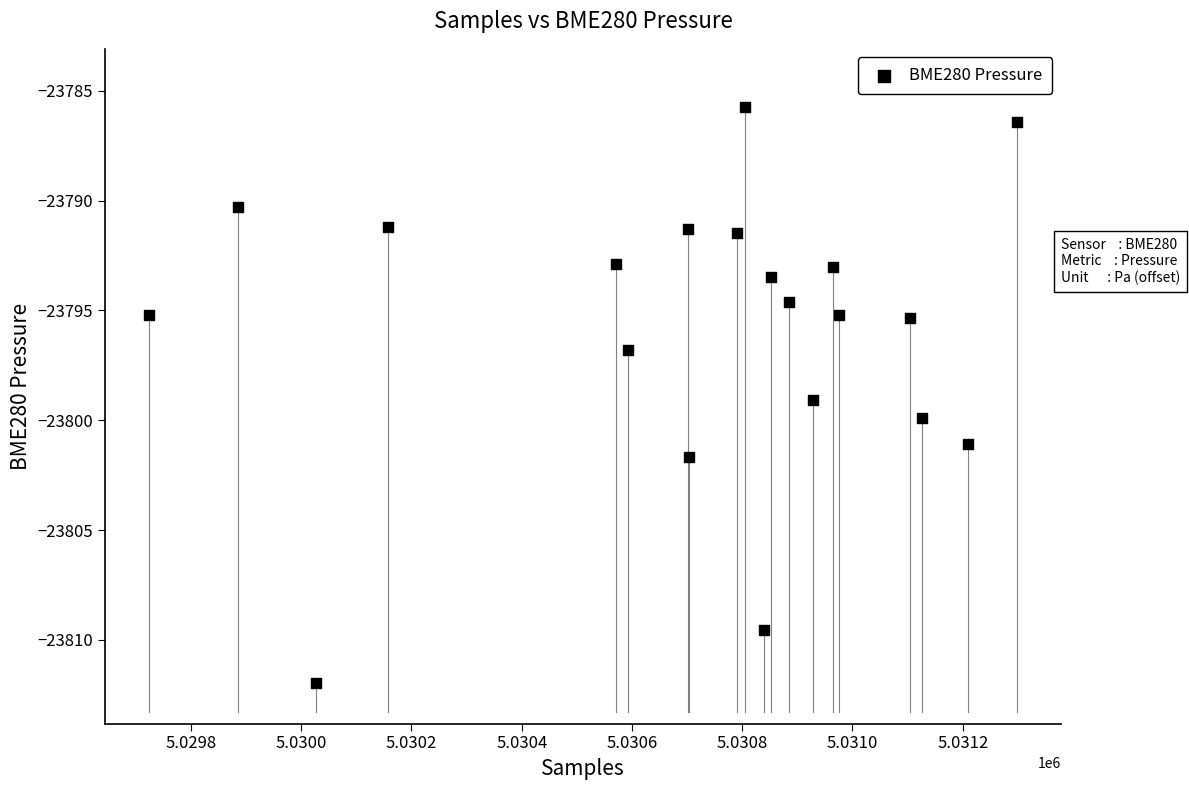

Count the number of points in this scatter plot.

20